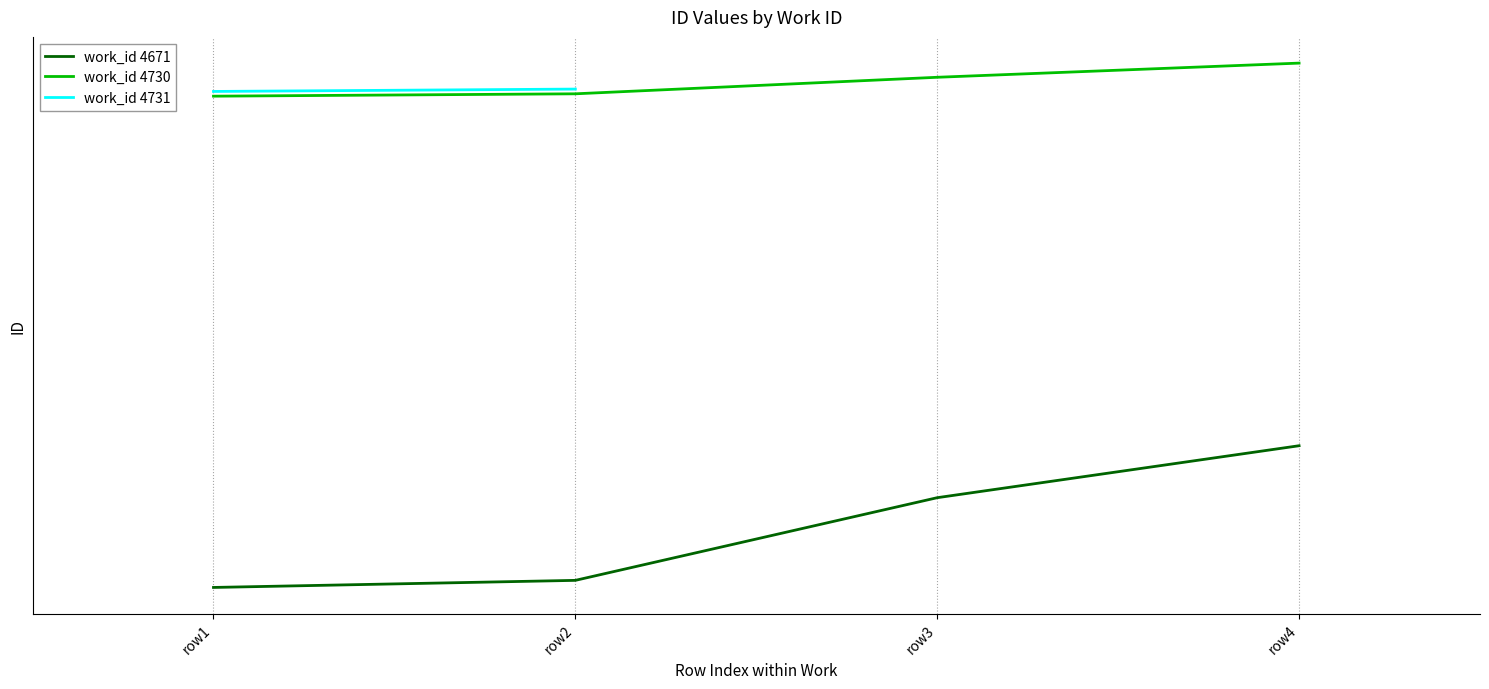

Is this an area chart (filled region under the line)?

No